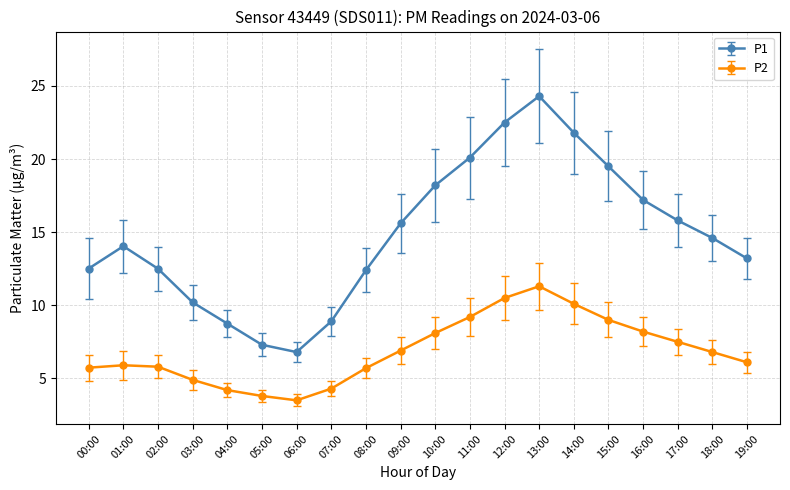

What is the total value across all series at 08:00?

18.1